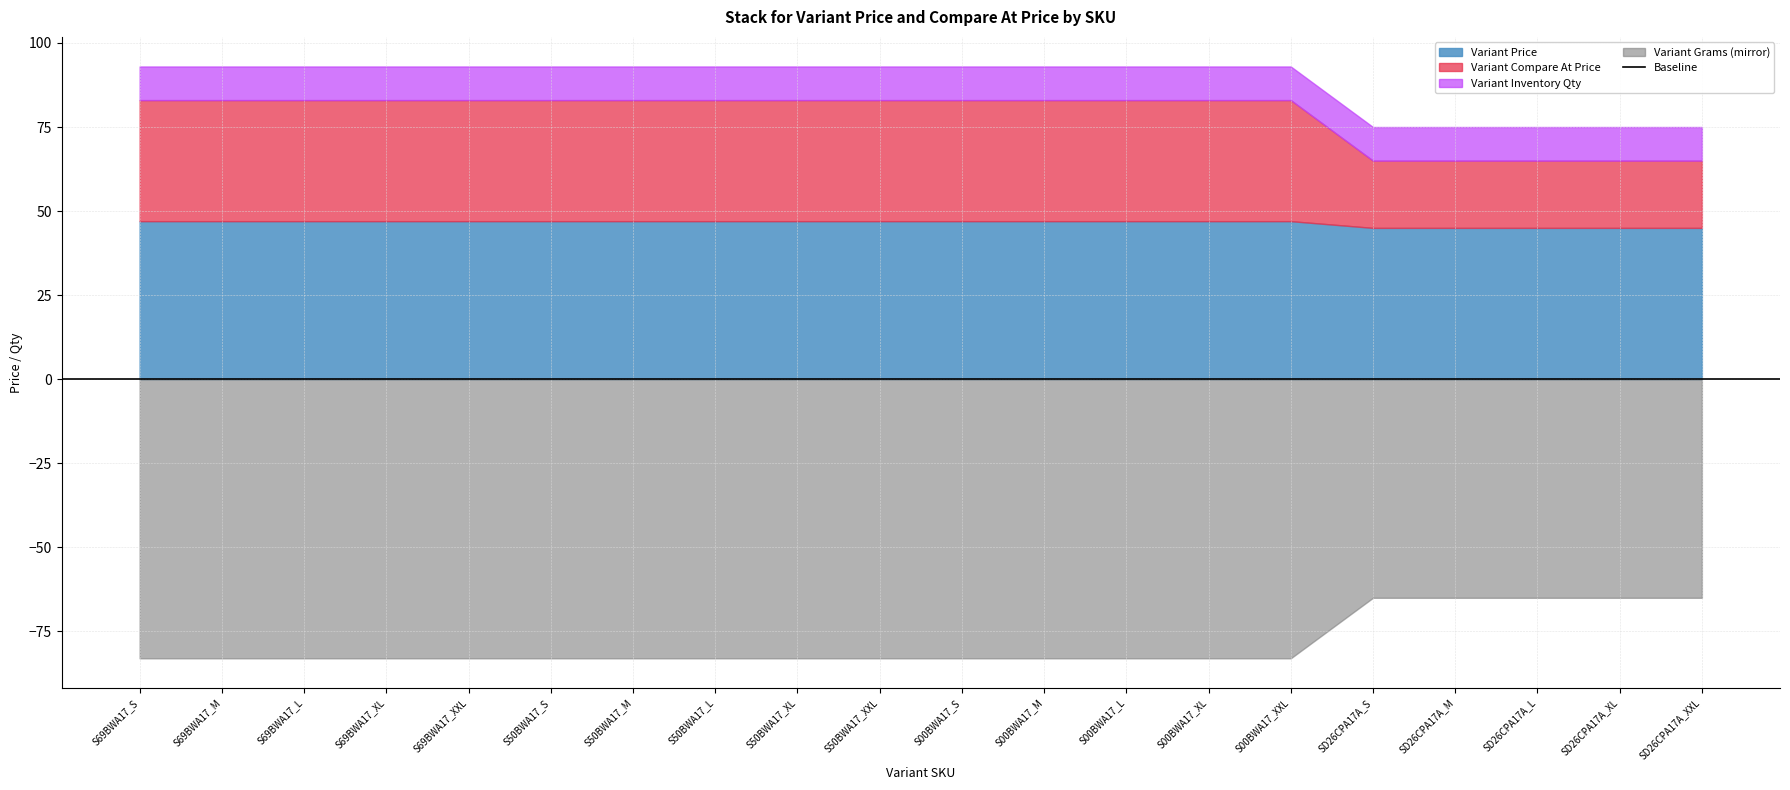

At which category is the sum across all series the highest?

S69BWA17_S